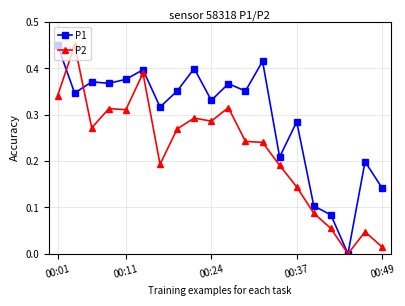

How many data points in P2 are above 0?

19